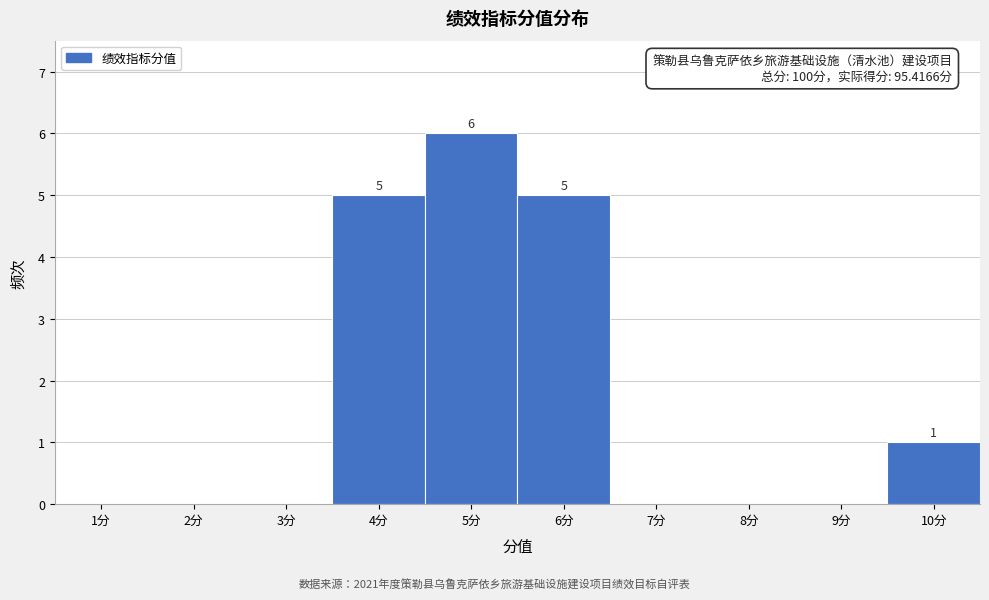

Reading right to left, transcribe all the data shown in this chart.

10分=1	9分=0	8分=0	7分=0	6分=5	5分=6	4分=5	3分=0	2分=0	1分=0